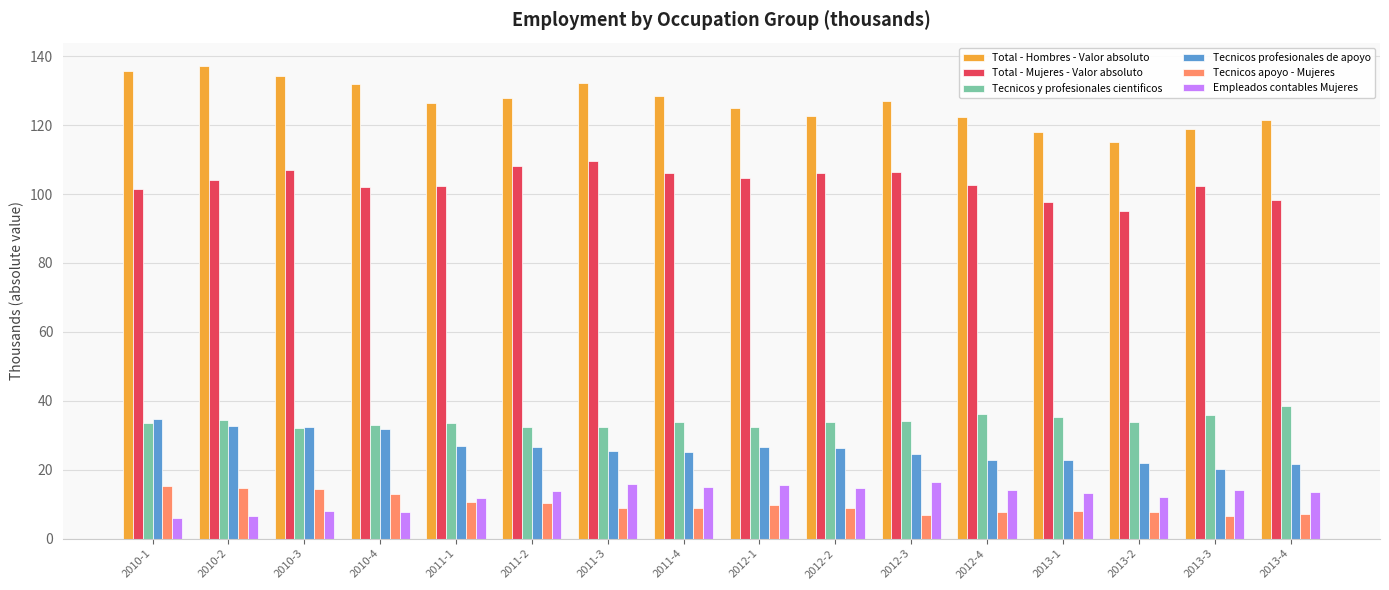

The Tecnicos apoyo - Mujeres series shows 7.8 at 2012-4. True or false?

True